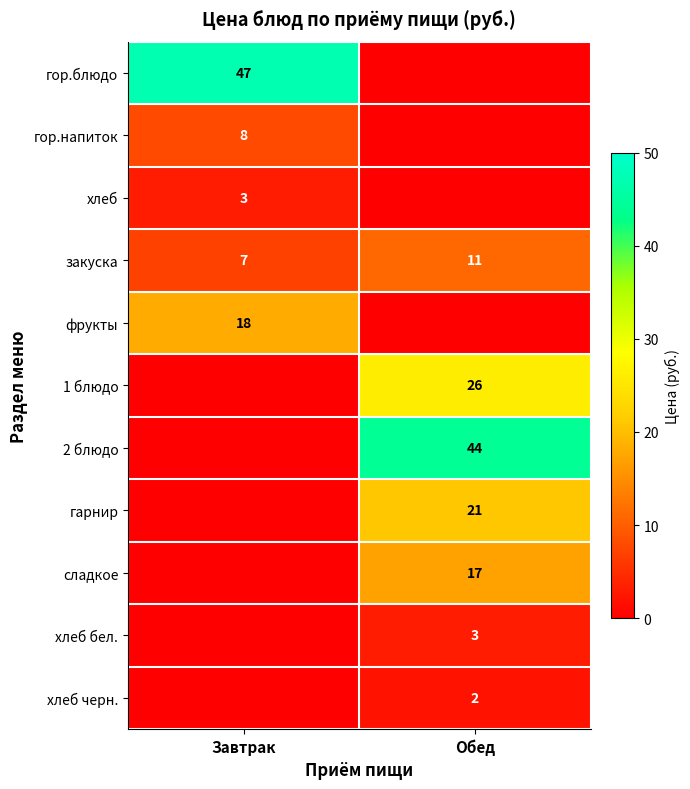

True or false: гор.блюдо has a value of 62 at Завтрак.

False